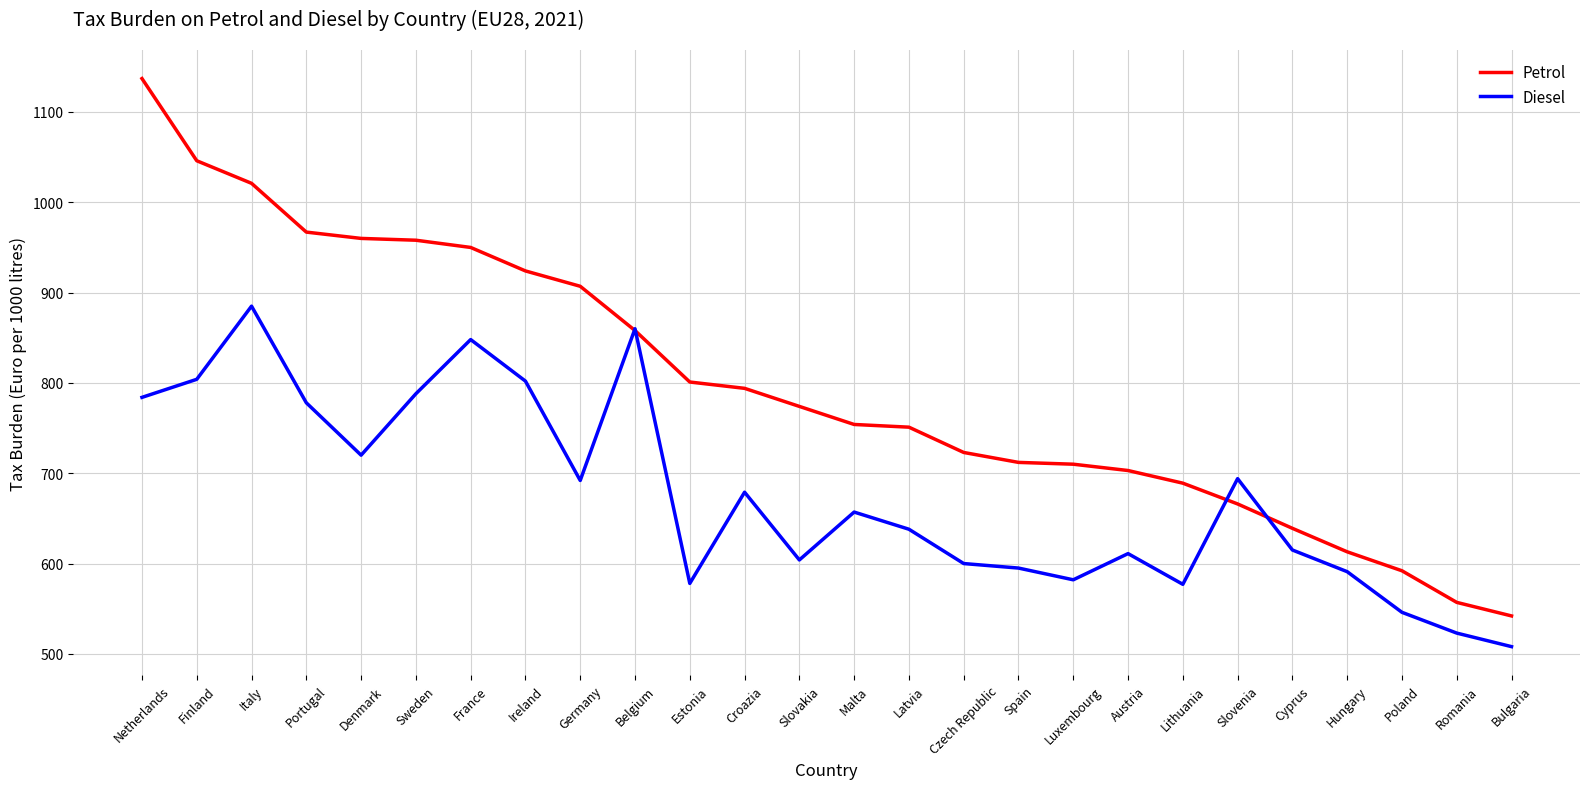

What is the smallest value displayed?

508